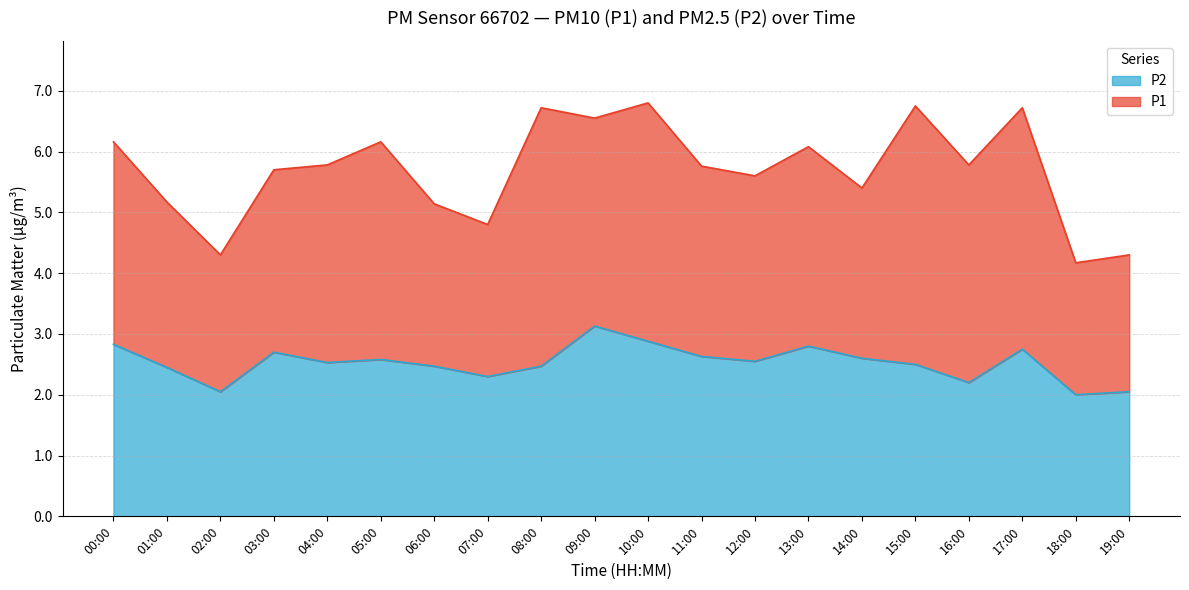

Which label corresponds to the largest value in the chart?

09:00